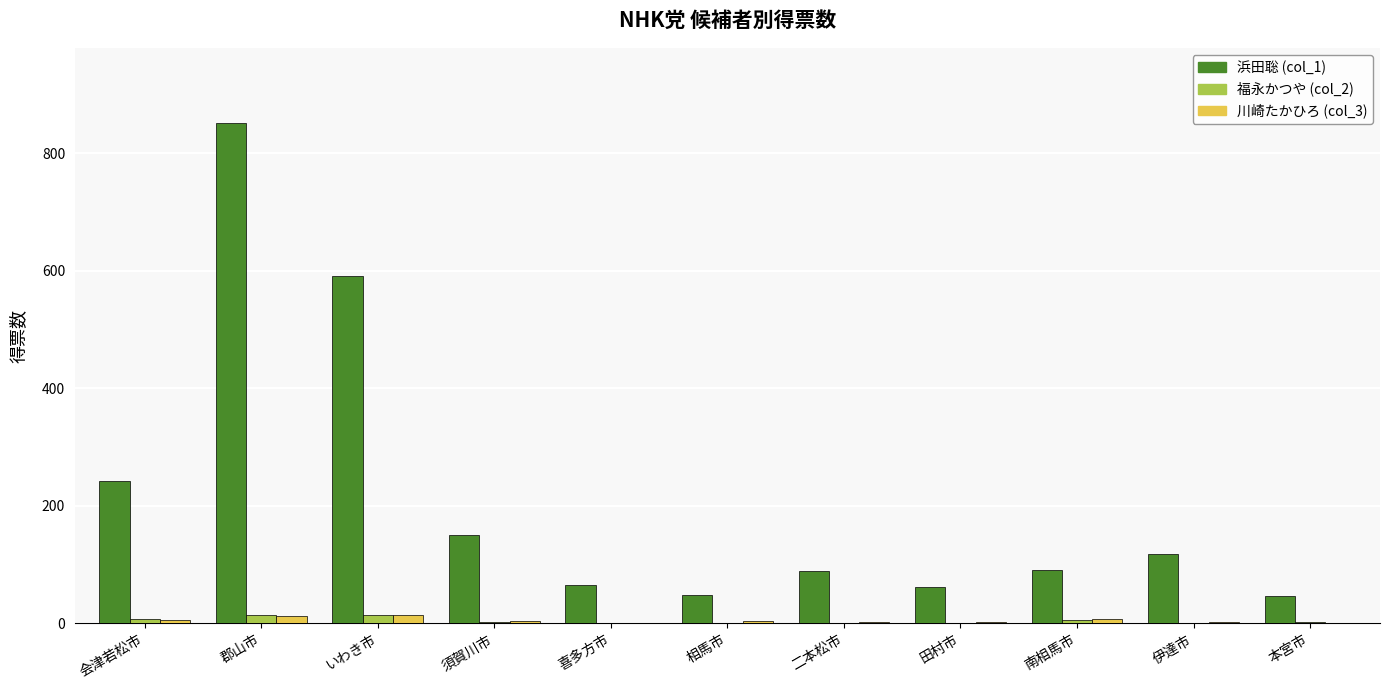

Count the number of categories in the chart.

11